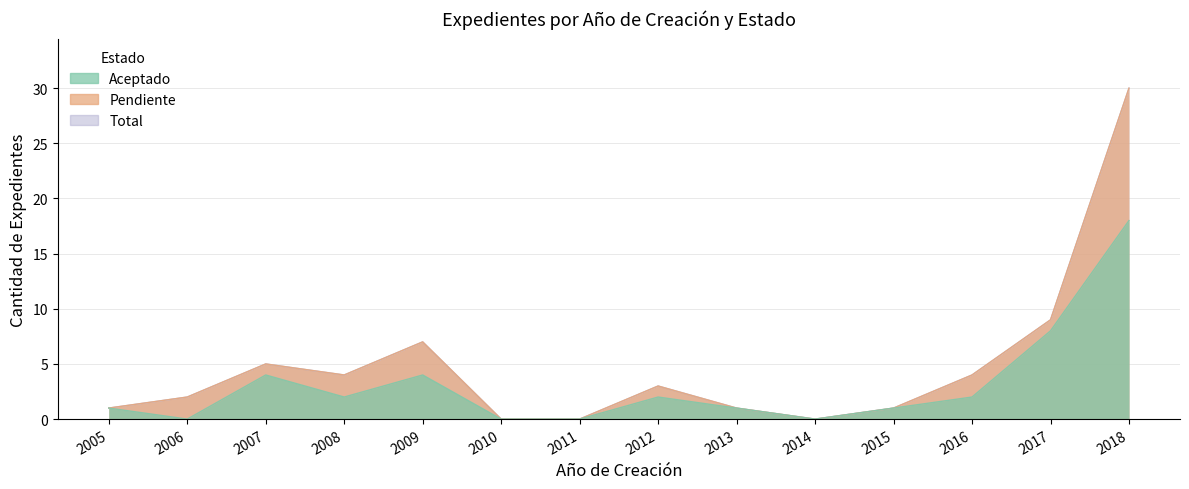

Reading right to left, list all the values displayed in this chart.

Aceptado: 2018=18	2017=8	2016=2	2015=1	2014=0	2013=1	2012=2	2011=0	2010=0	2009=4	2008=2	2007=4	2006=0	2005=1
Total: 2018=30	2017=9	2016=4	2015=1	2014=0	2013=1	2012=3	2011=0	2010=0	2009=7	2008=4	2007=5	2006=2	2005=1